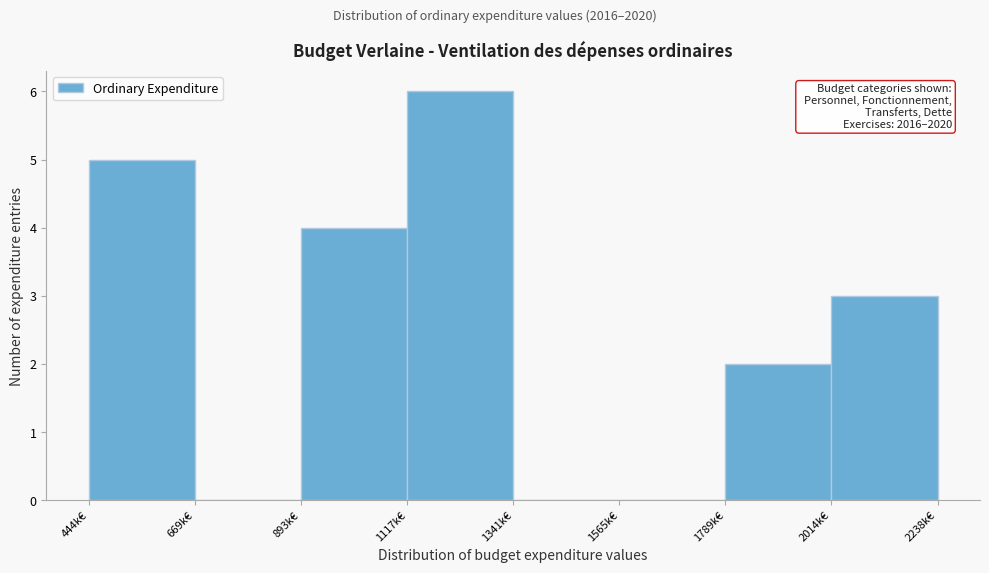

Reading left to right, list all the values displayed in this chart.

444k€=5	669k€=0	893k€=4	1117k€=6	1341k€=0	1565k€=0	1789k€=2	2014k€=3